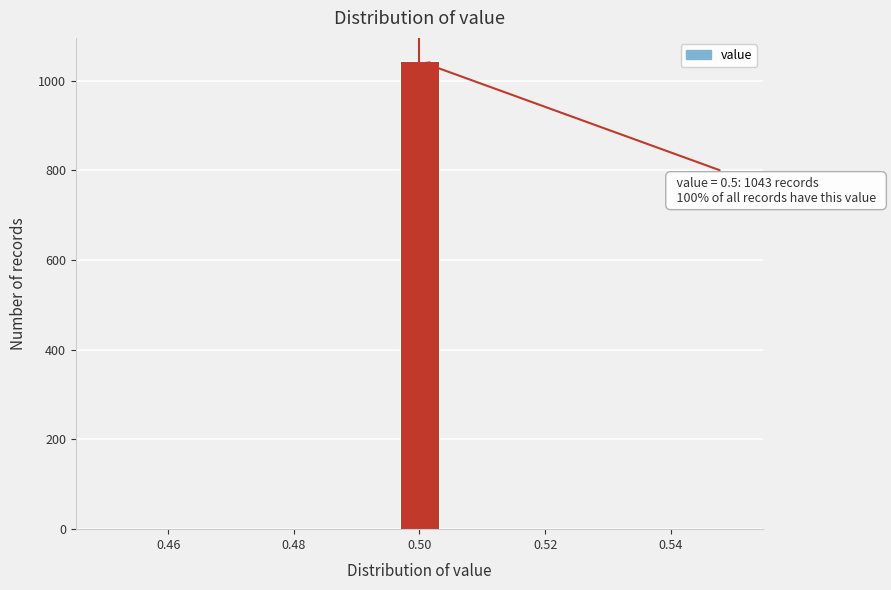

Around what value on the x-axis is the tallest bar? Give the approximate position of its centre, as read against the axis.

0.500